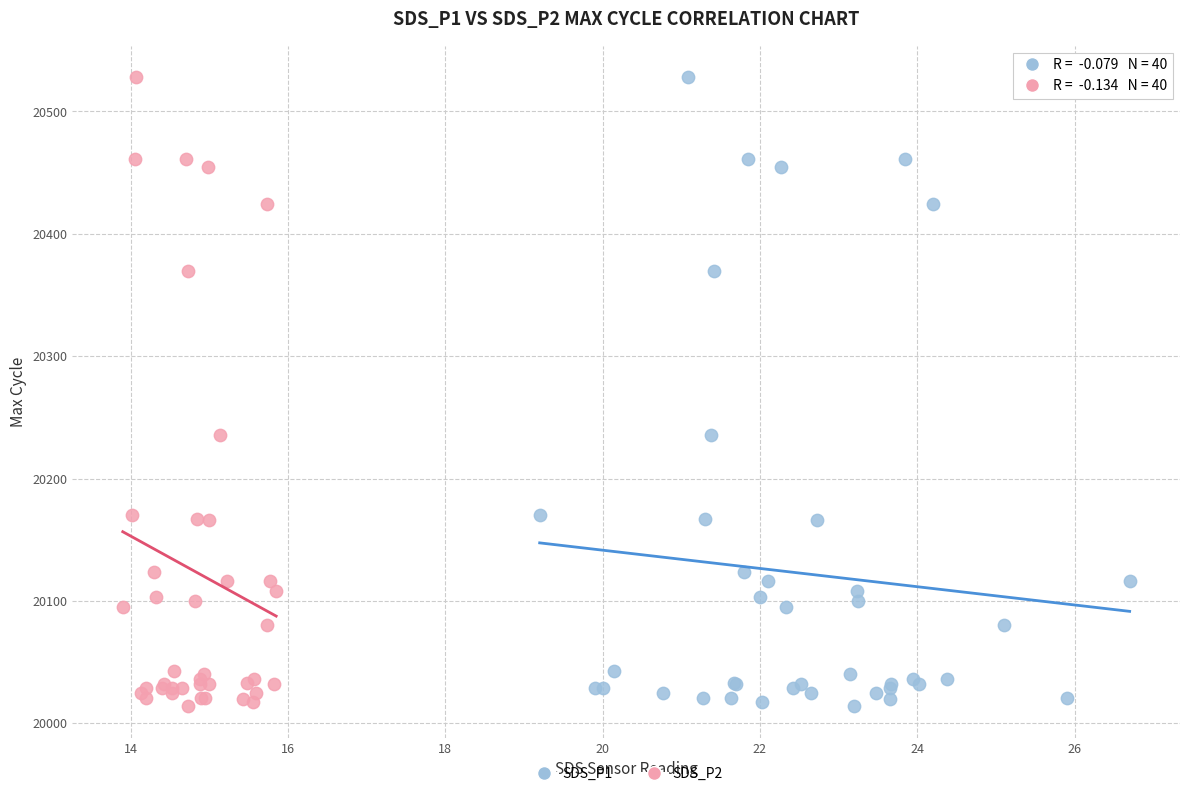

What are all the series names shown in the legend?

SDS_P1, SDS_P2